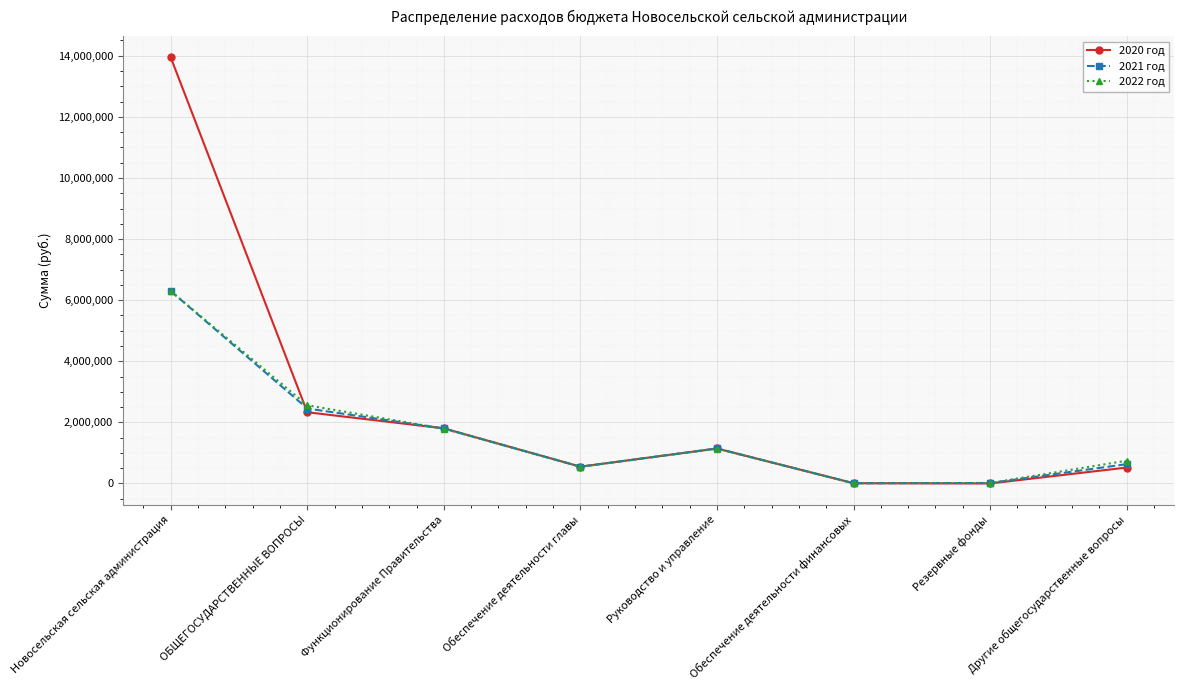

What is the value of the 2020 год point at the 8th from the left?

520437.6